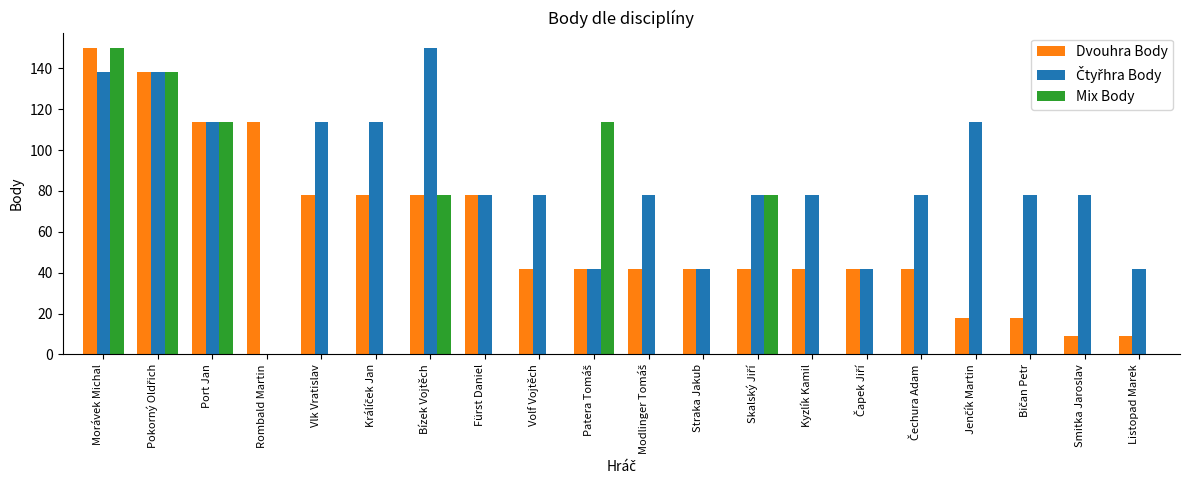

What is the sum of all Dvouhra Body values?

1218